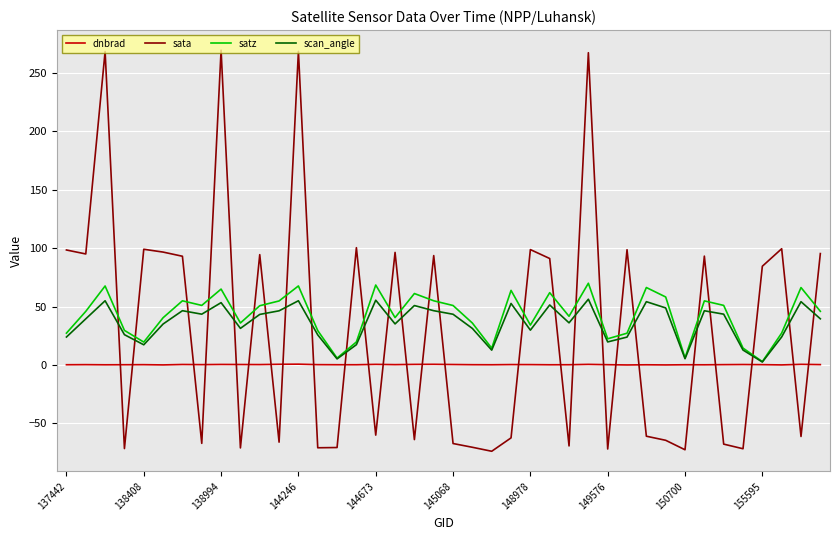

Which series has the widest spread of values?

sata